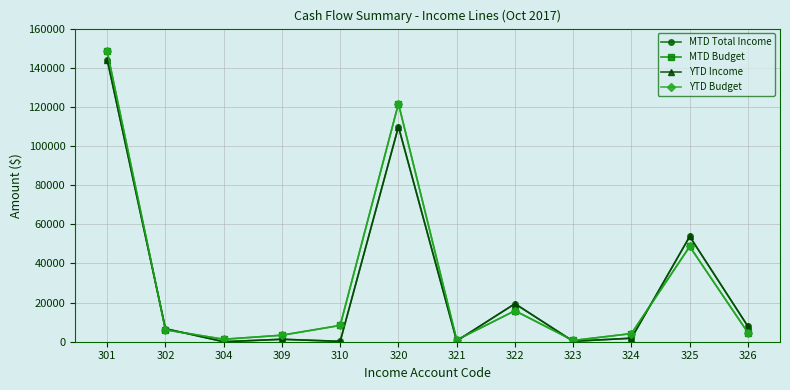

Which has a higher value, 302 or 320?

320